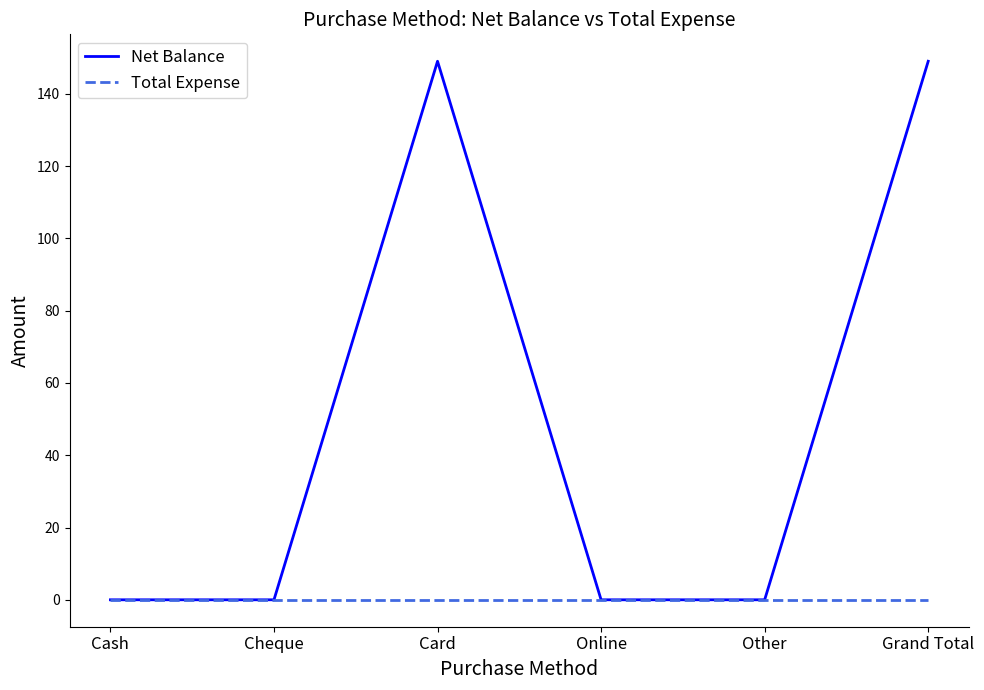

What is the sum of the Net Balance values at Card and Grand Total?

298